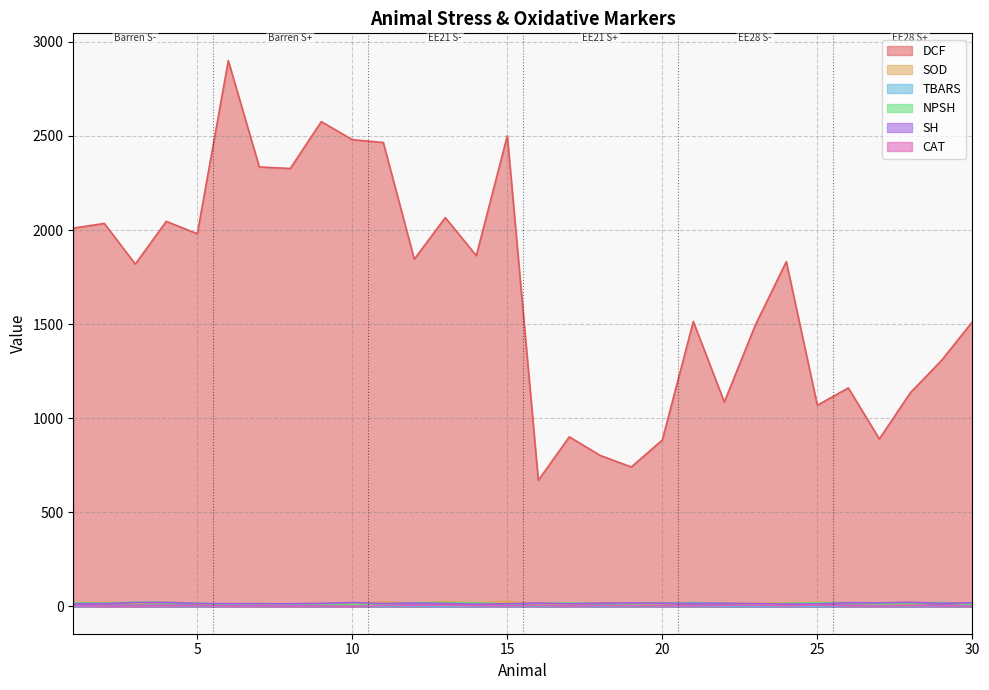

True or false: NPSH has more than 1 interior local peaks.

True